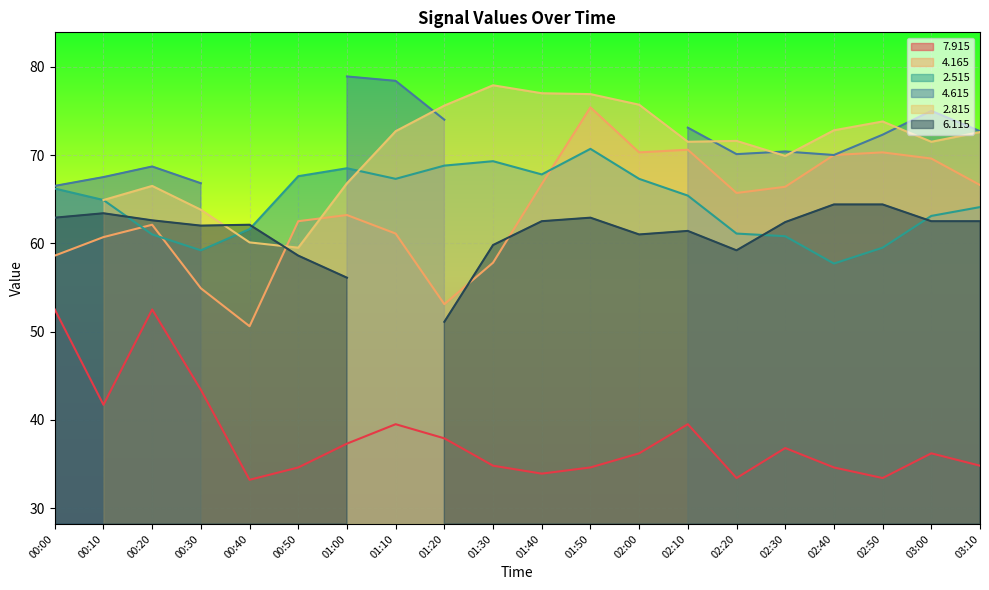

Read the   7.915 value at 00:50.

34.6